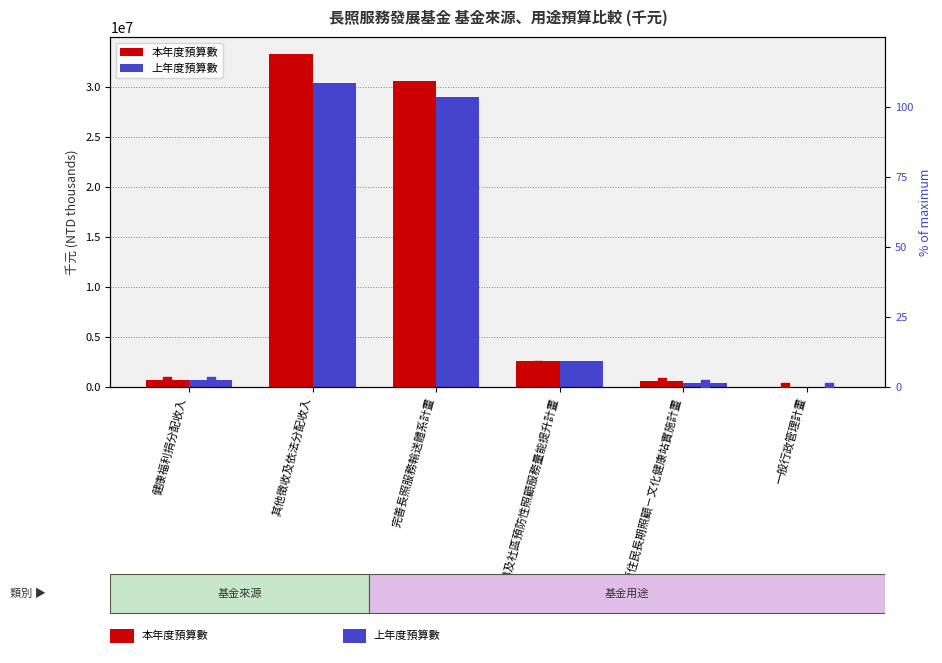

At how many categories does at least one series exceed 8291788?

2